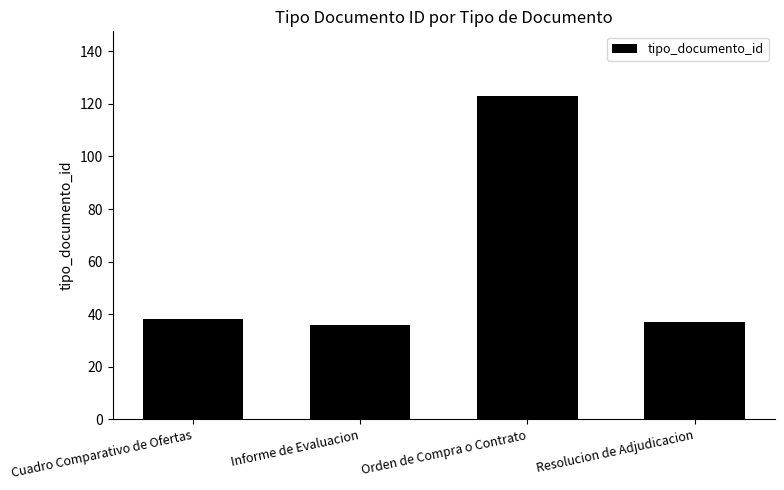

The value at Cuadro Comparativo de Ofertas is 38. True or false?

True